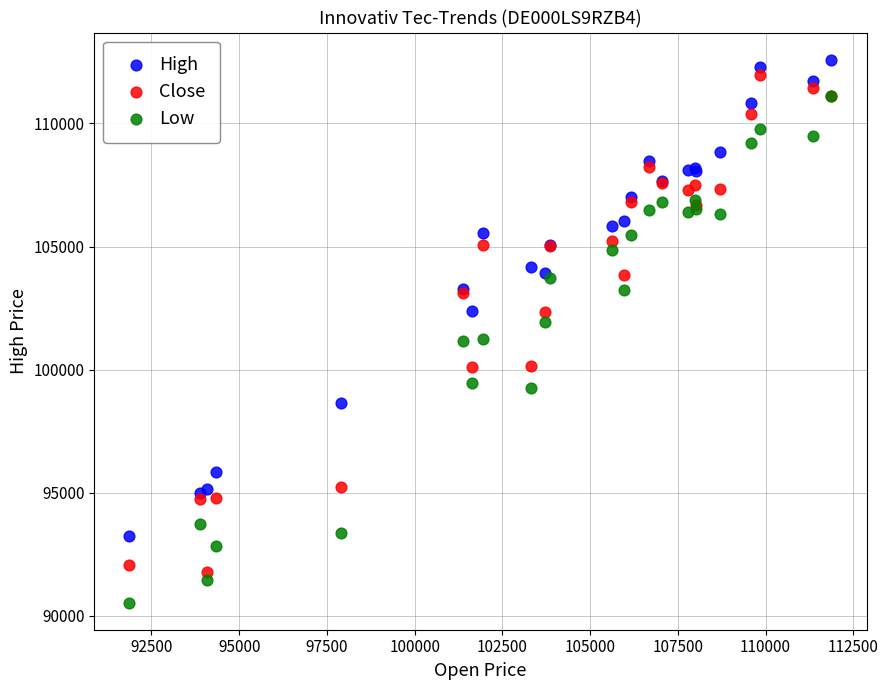

Which series contains the lowest Y value?

Low